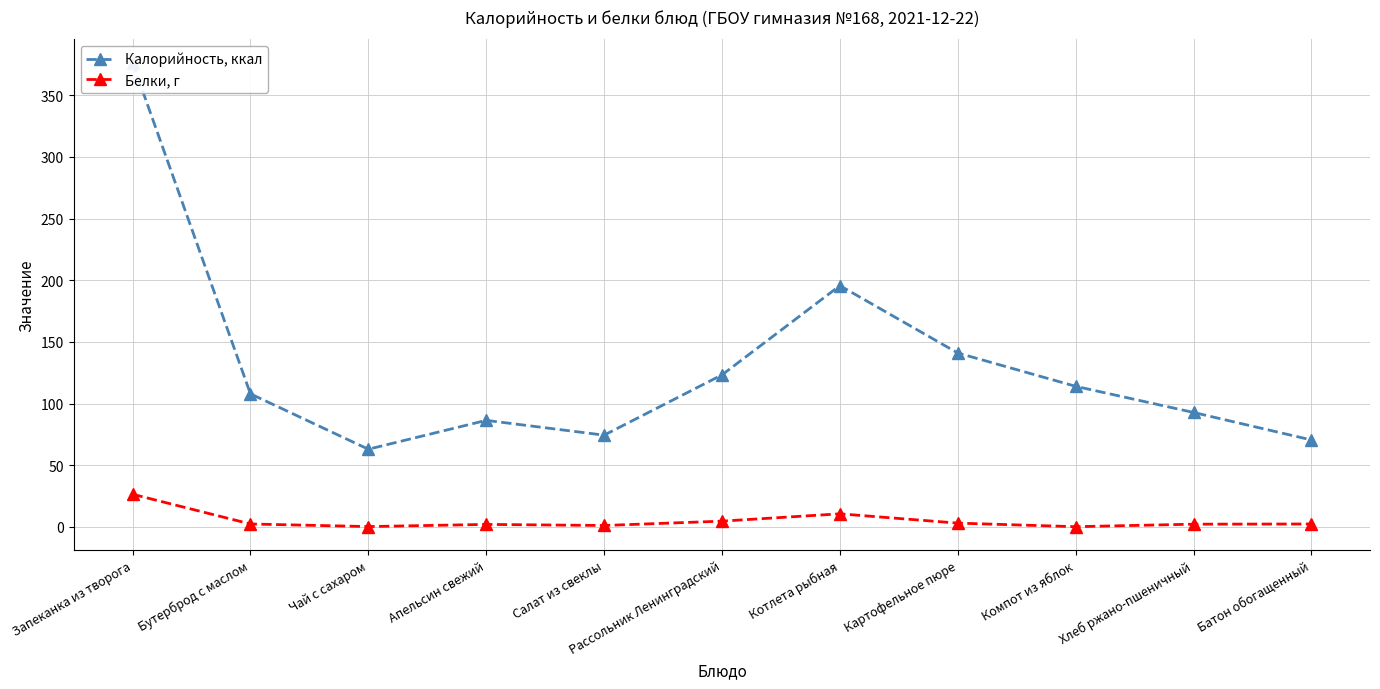

What are all the series names shown in the legend?

Калорийность, ккал, Белки, г